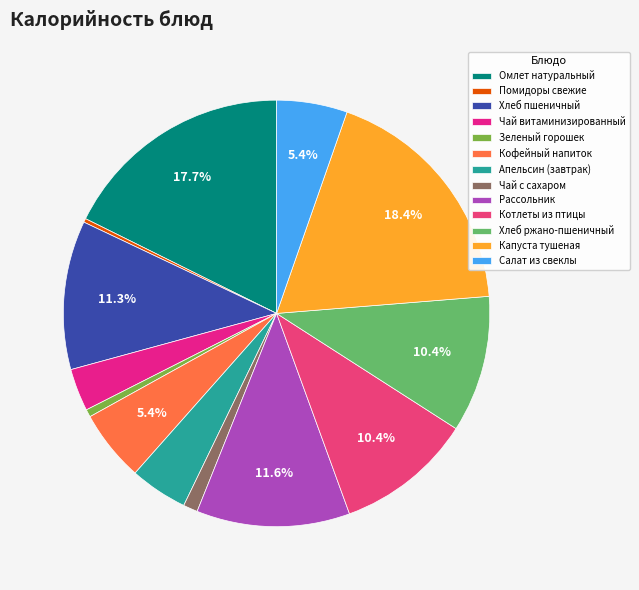

Does any single category account for the majority?

No